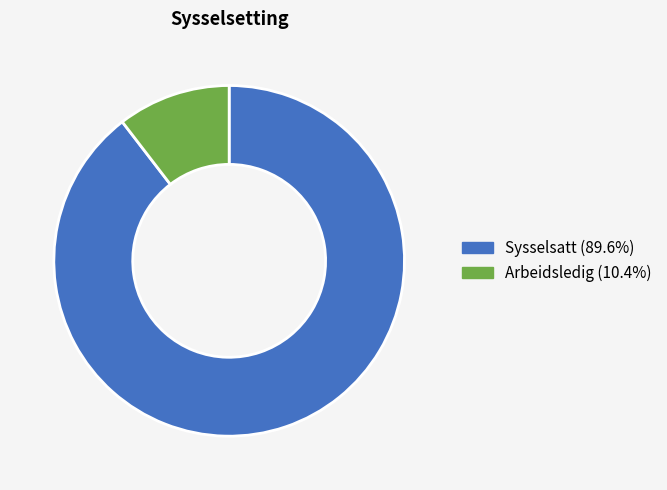

How many slices are in this pie chart?

2